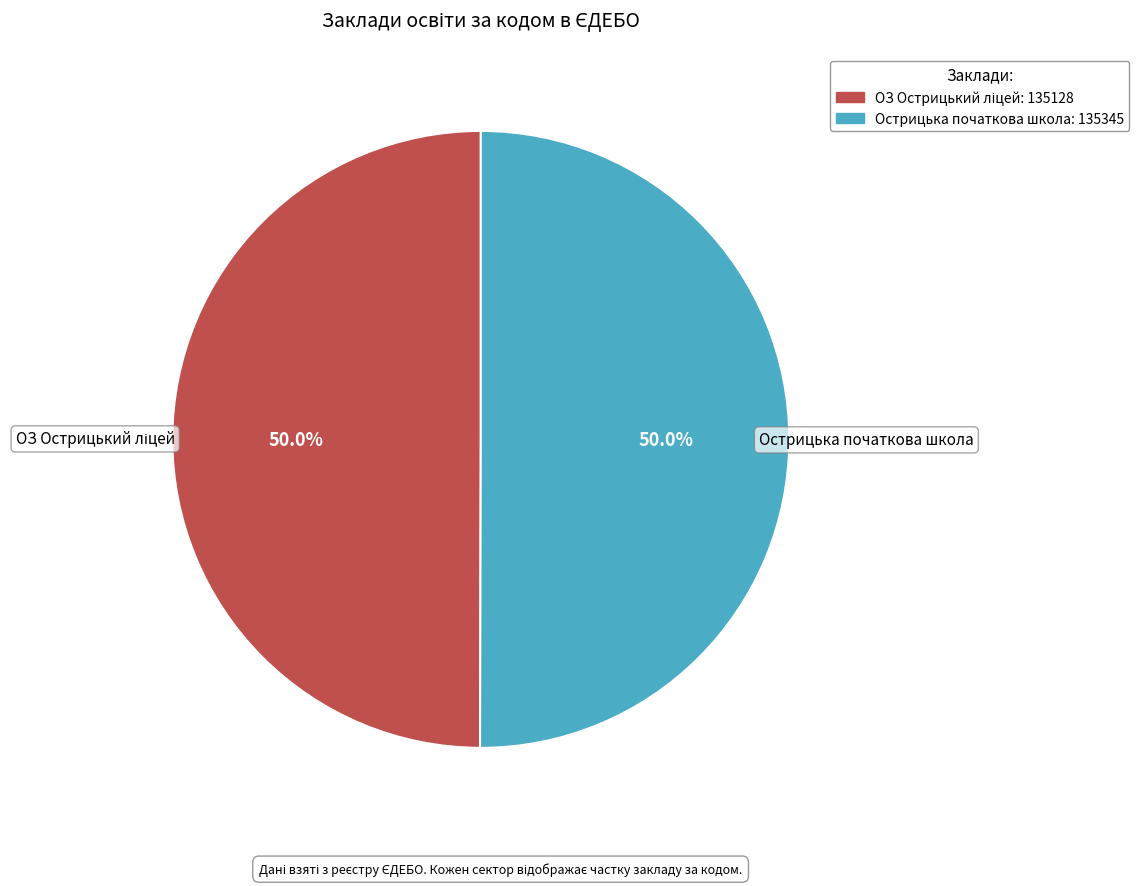

What percentage is the Острицька початкова школа slice, to the nearest percent?

50%